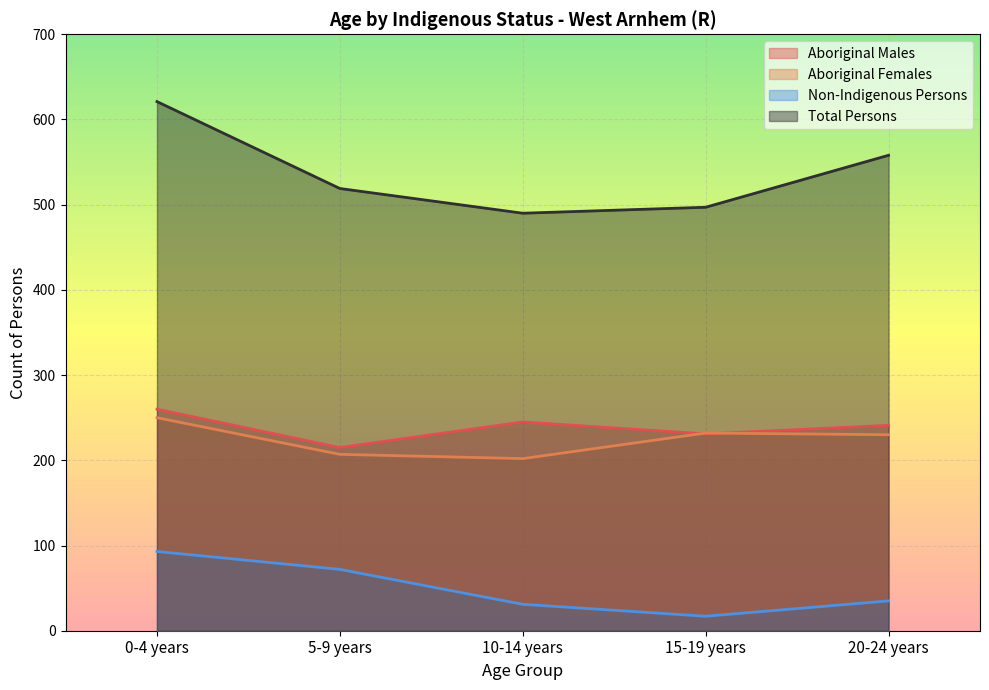

Which category has the highest value across all series?

0-4 years